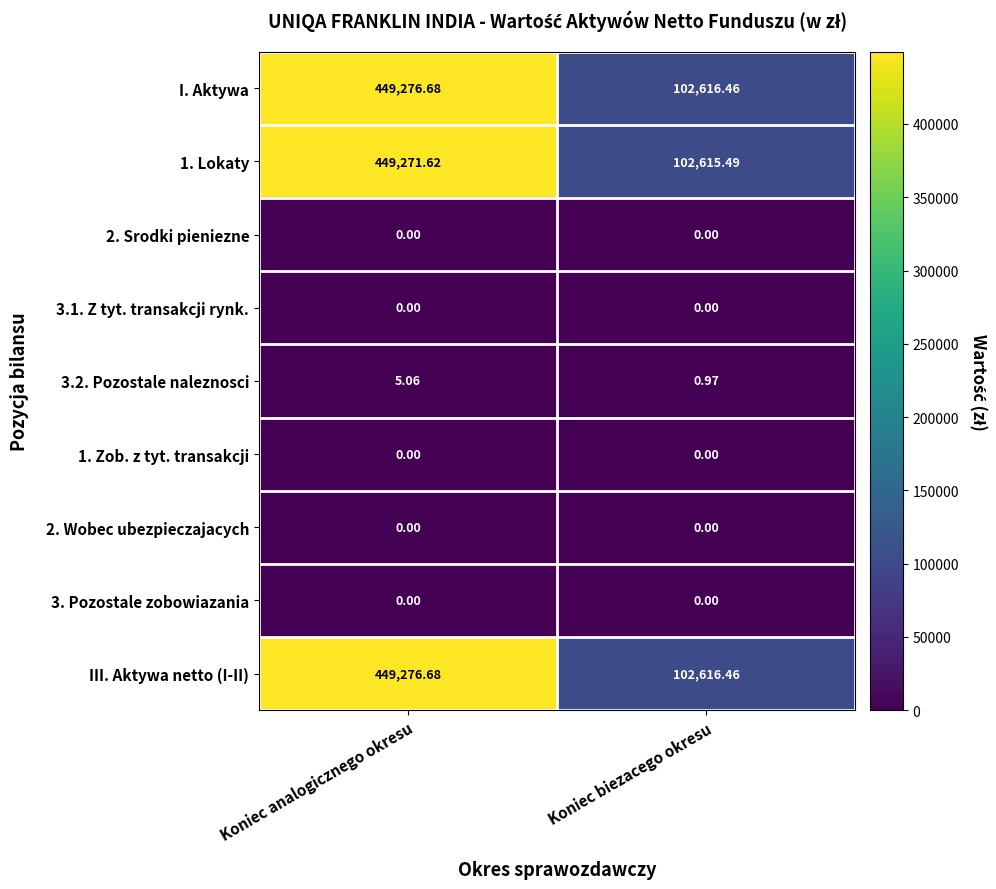

At which category is the sum across all series the highest?

Koniec analogicznego okresu